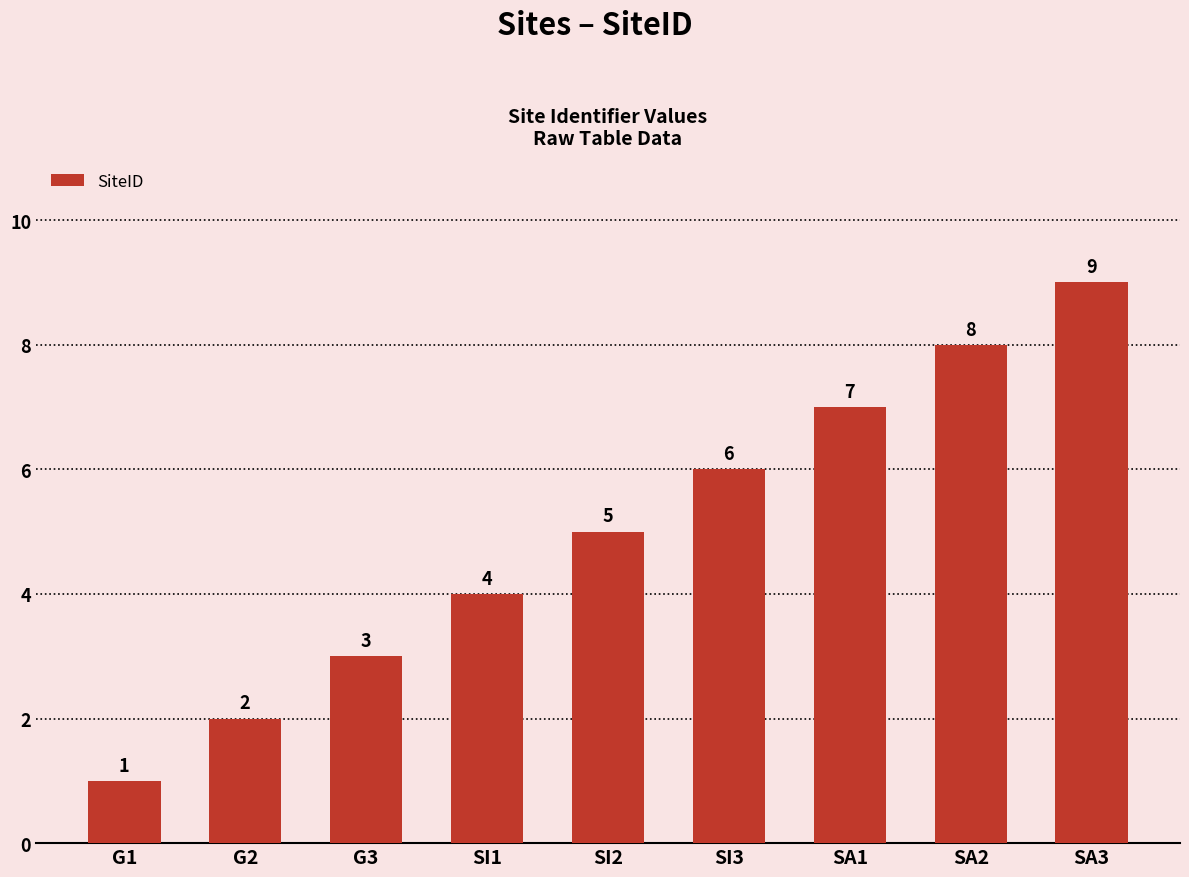

What is the sum of the values at SA3 and G2?

11